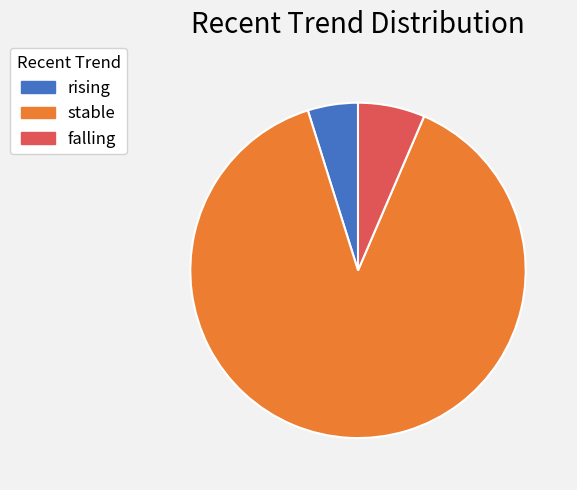

Between stable and falling, which is larger?

stable